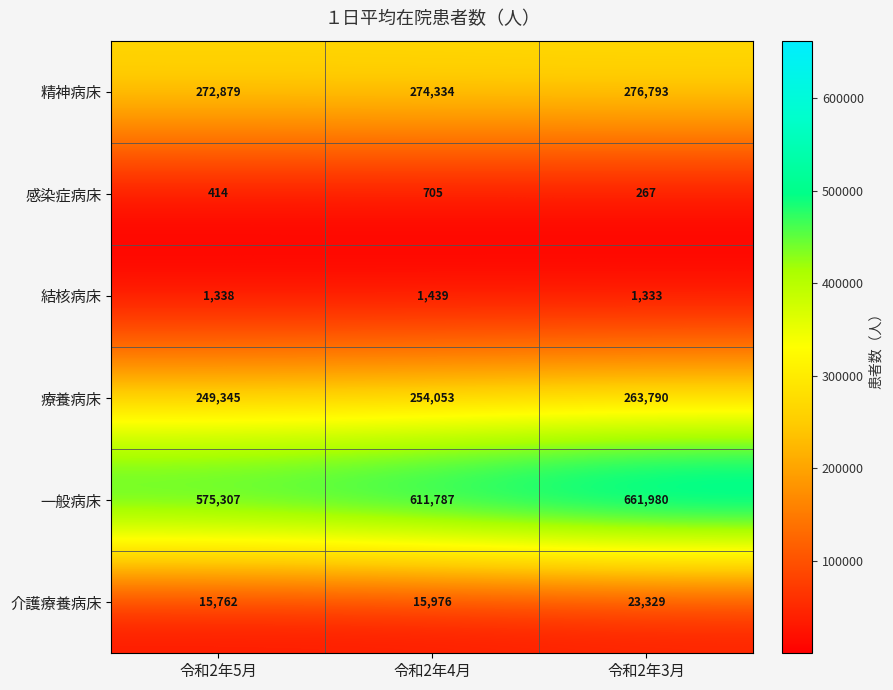

Count the 感染症病床 values in the range 267 to 705.

3